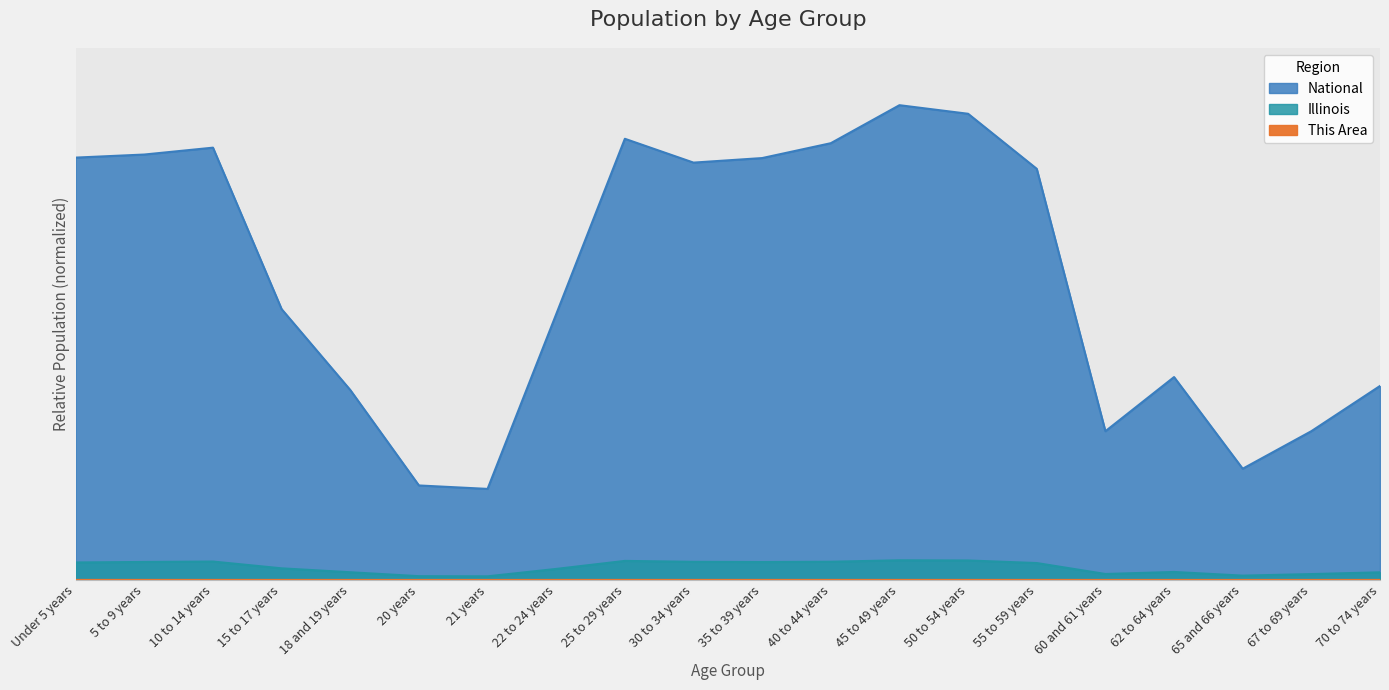

Which category has the highest value across all series?

45 to 49 years